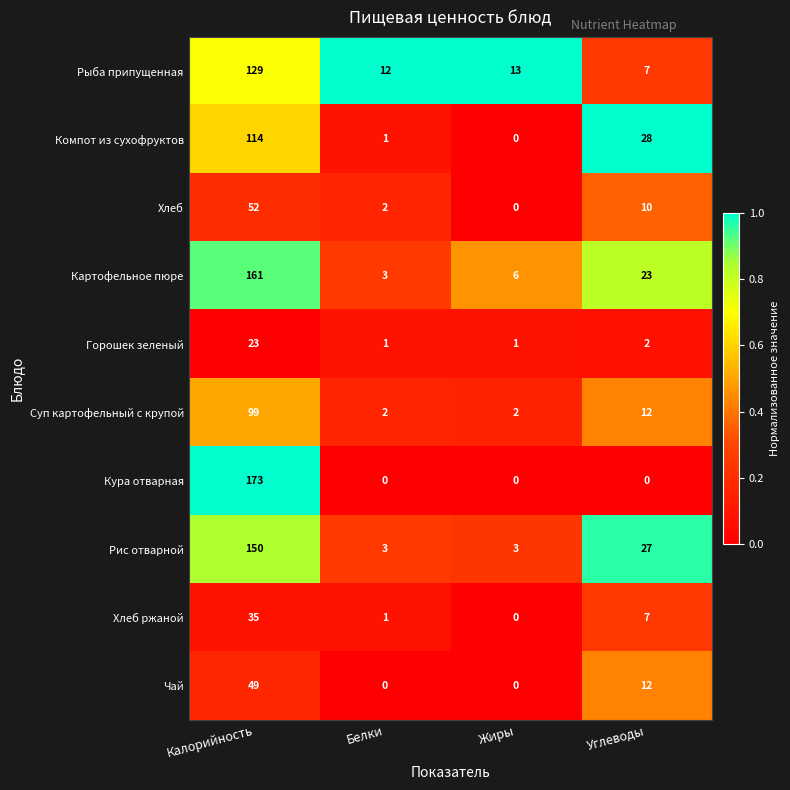

What is the sum of all Хлеб ржаной values?

43